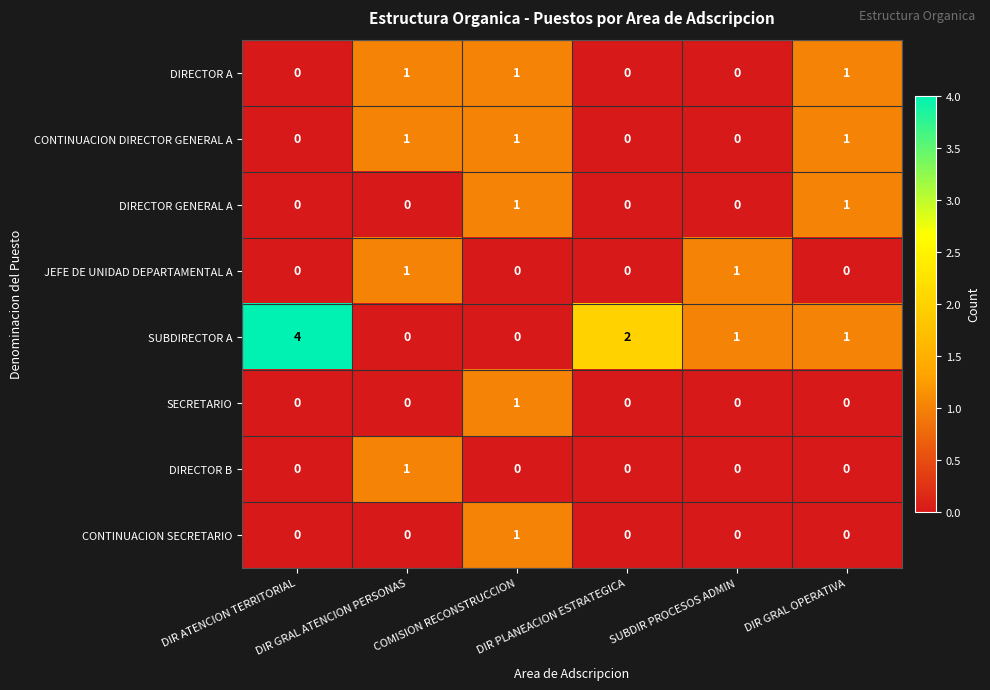

Count the DIRECTOR GENERAL A values in the range 0 to 1.

6